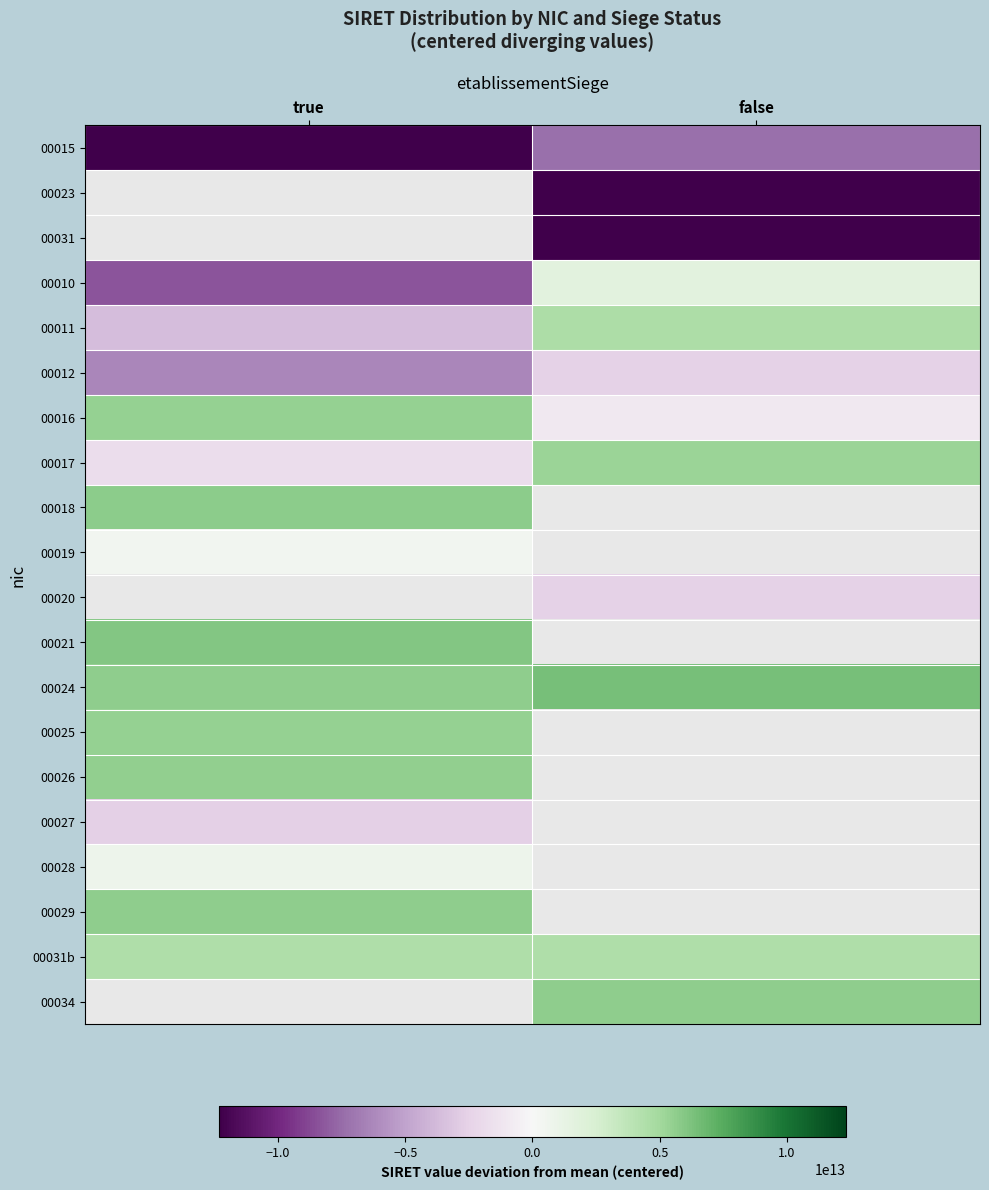

The value of 00031b at false is 4444562207153.2. True or false?

True